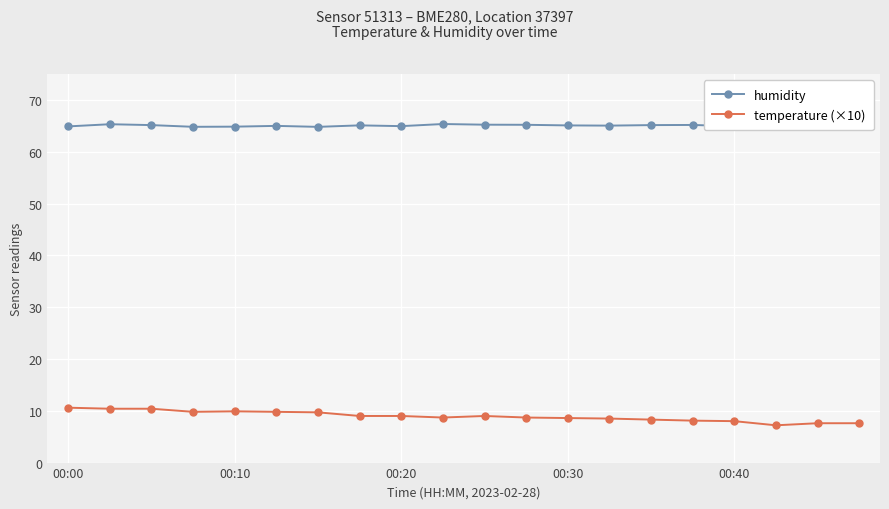

Which series has the largest total across all categories?

humidity